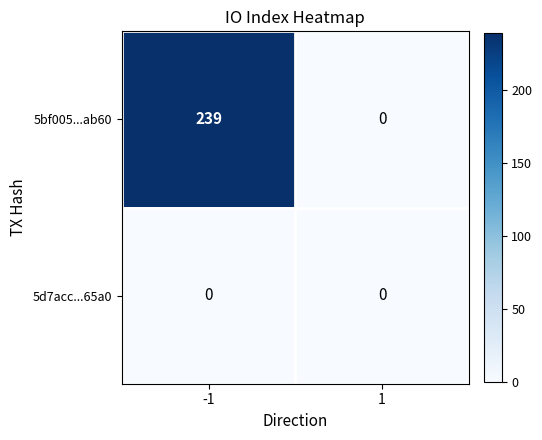

List the series in order of their overall mean, lowest first.

5d7acc...65a0, 5bf005...ab60